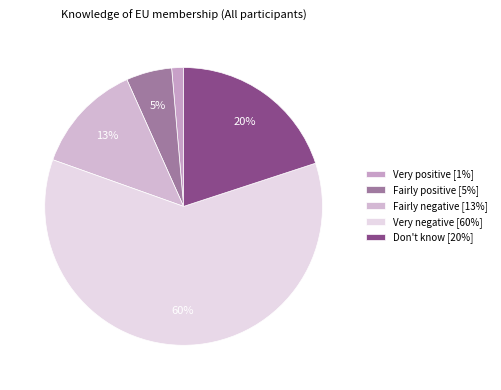

What percentage is the Very positive slice, to the nearest percent?

1%